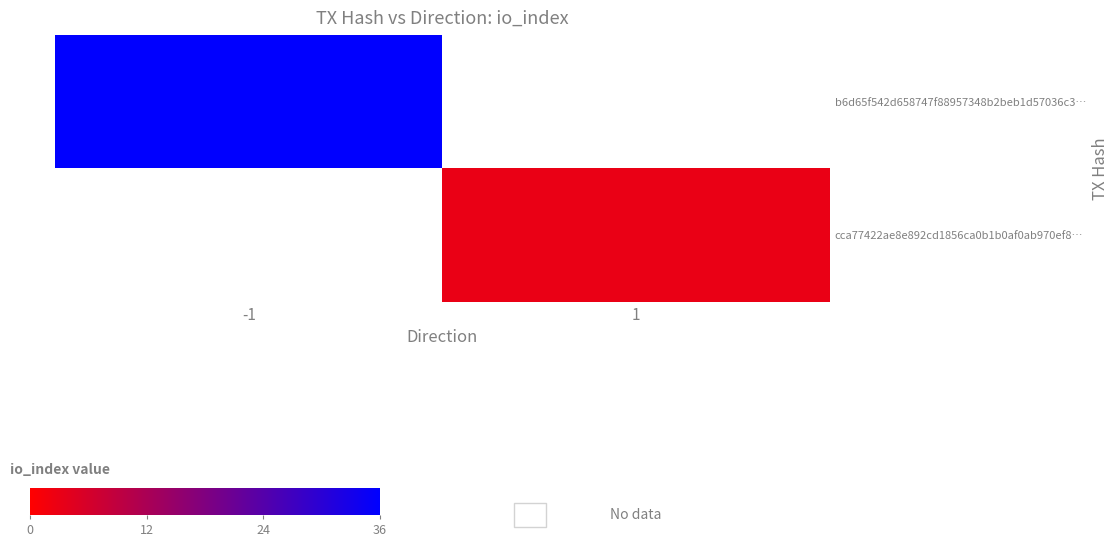

Reading left to right, what are all the values shown in this chart?

b6d65f542d658747f88957348b2beb1d57036c3…: -1=36	1=0
cca77422ae8e892cd1856ca0b1b0af0ab970ef8…: -1=0	1=3